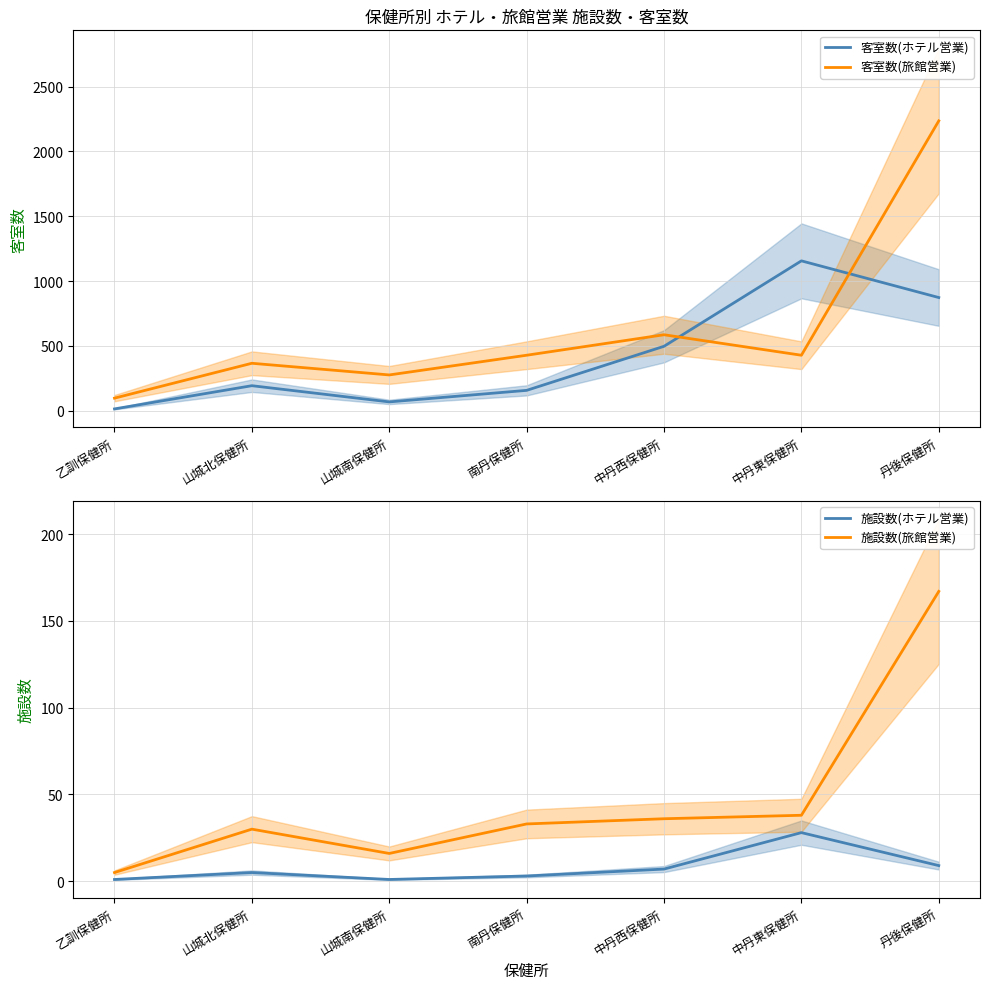

After their last crossing, which series has the higher values: 客室数(旅館営業) or 客室数(ホテル営業)?

客室数(旅館営業)